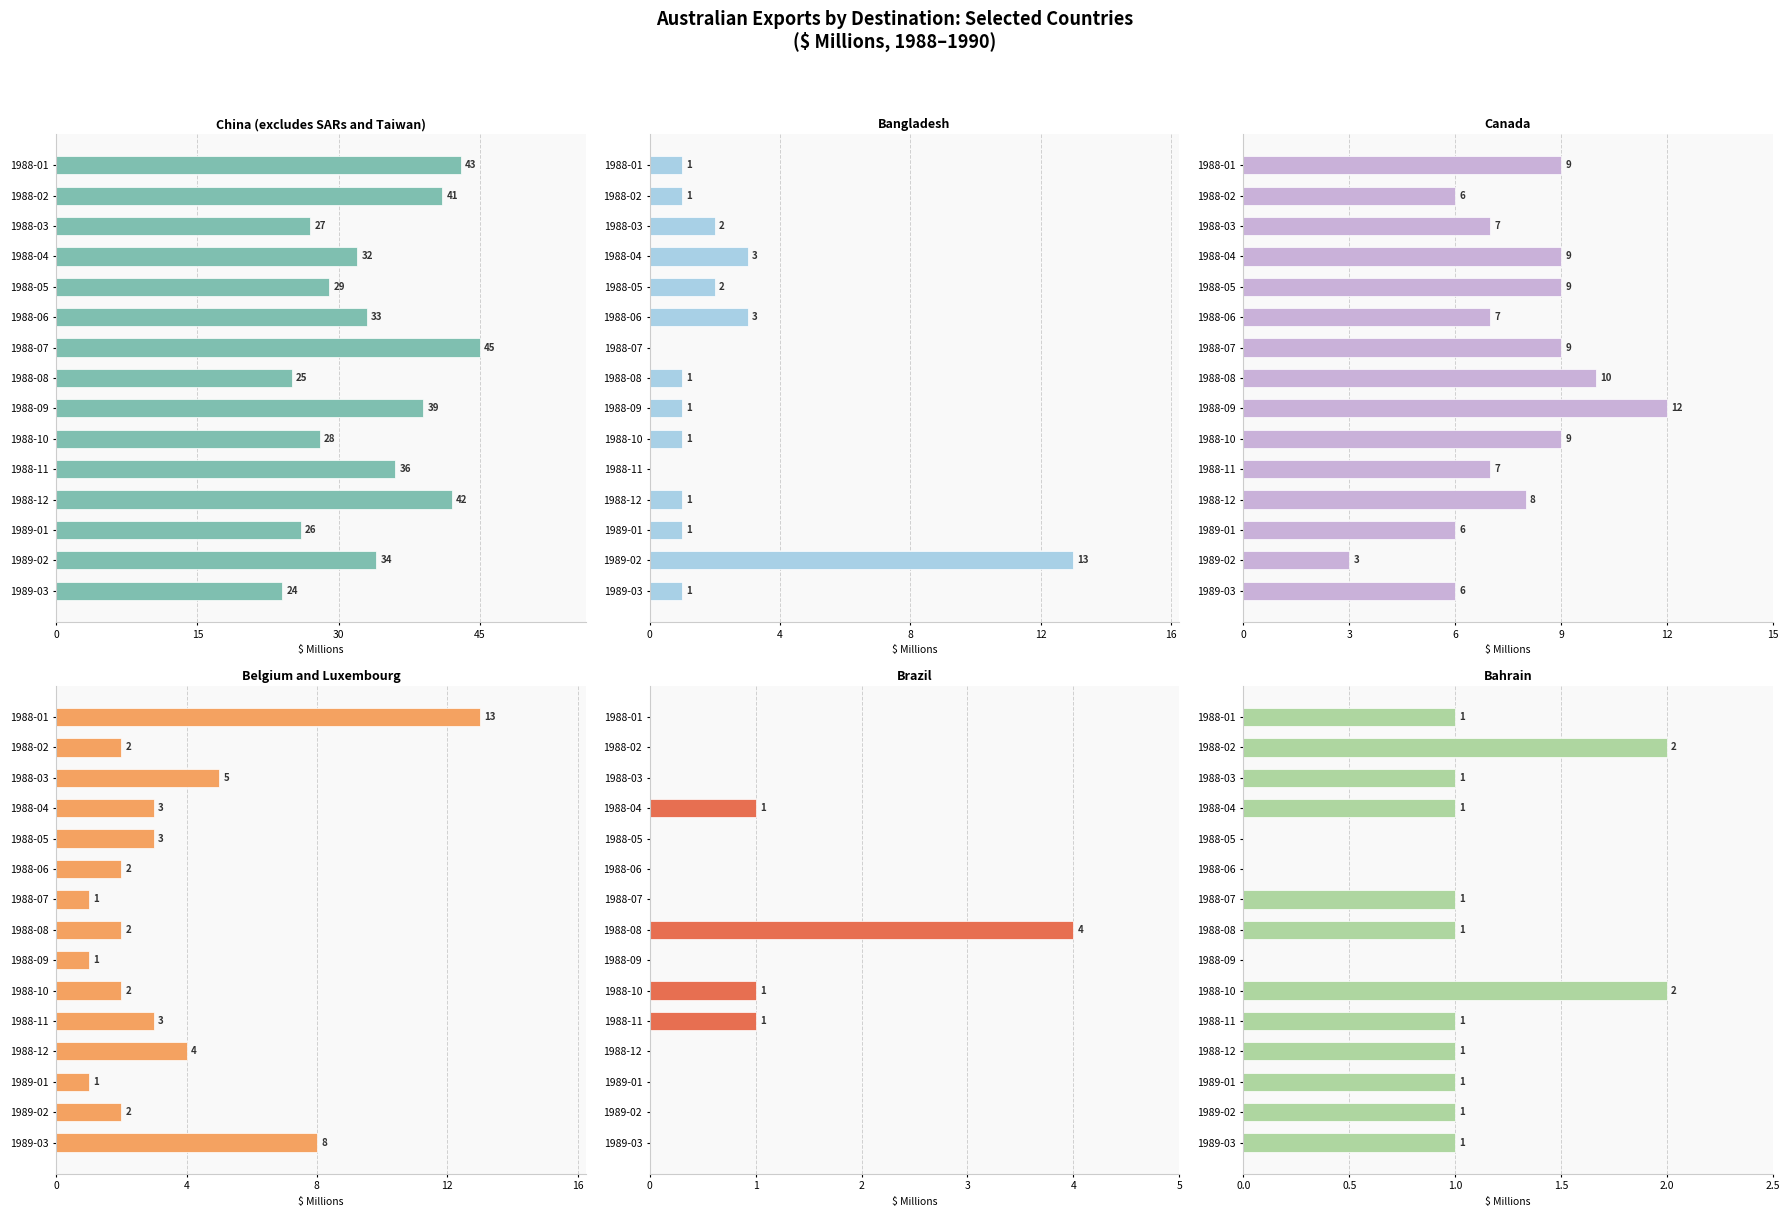

What is the value of the Bahrain bar at the 1st from the left?

1